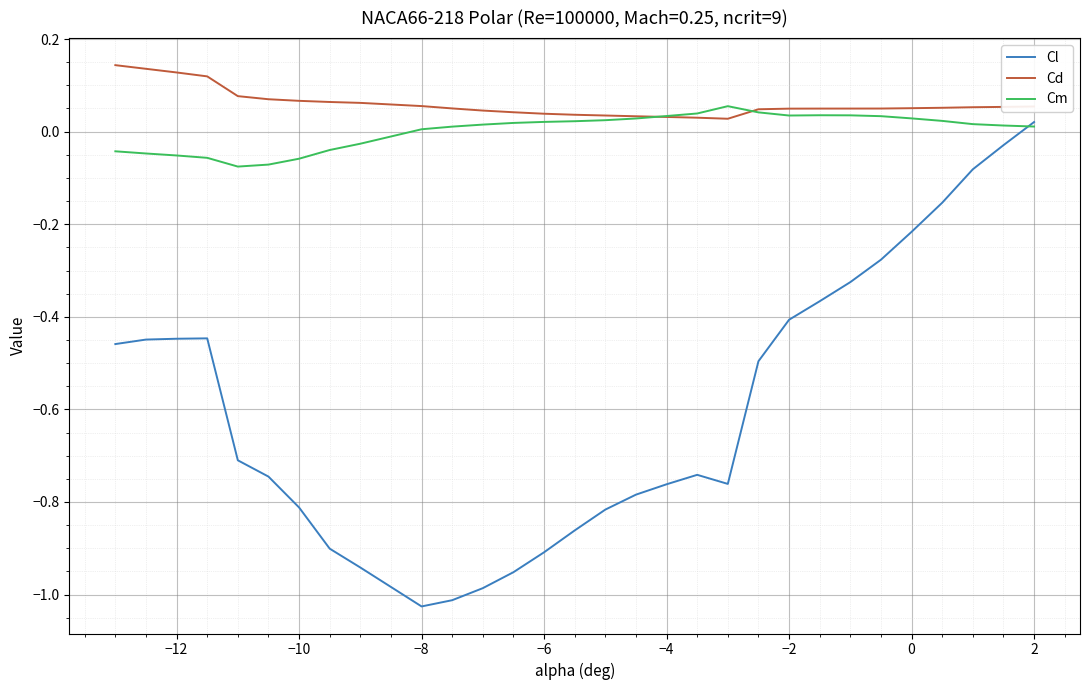

Which series has the largest total across all categories?

Cd